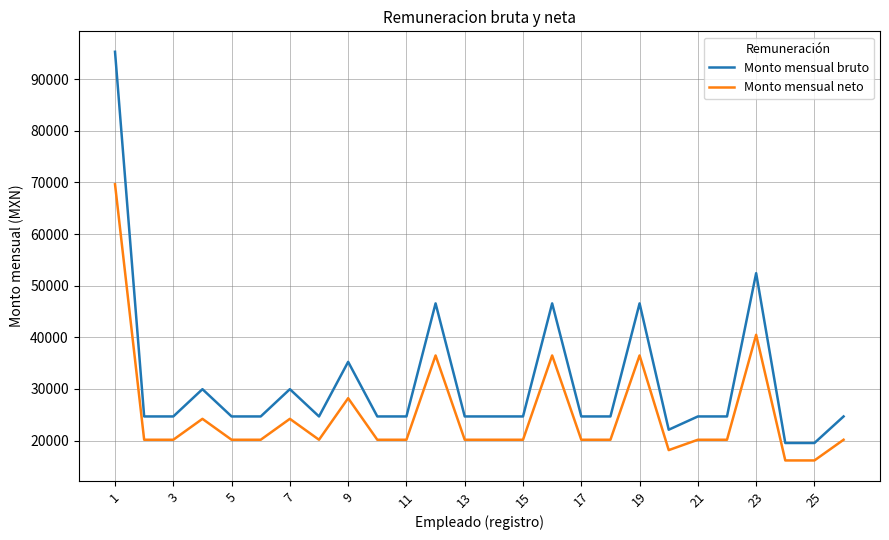

Which series has the largest total across all categories?

Monto mensual bruto